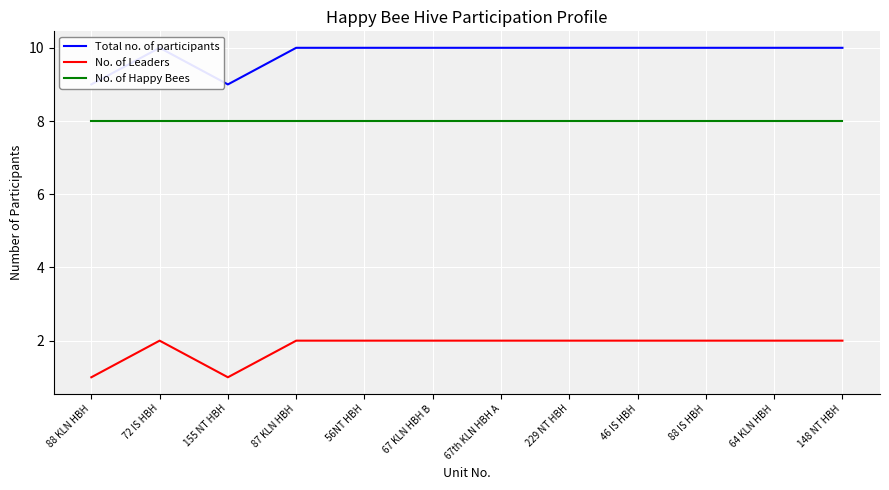

True or false: No. of Happy Bees has more than 2 points higher than both neighbors.

False